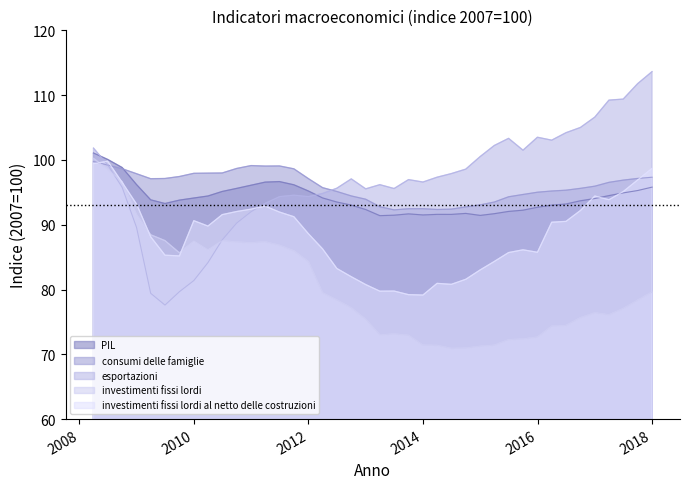

How many lines are shown in the chart?

5